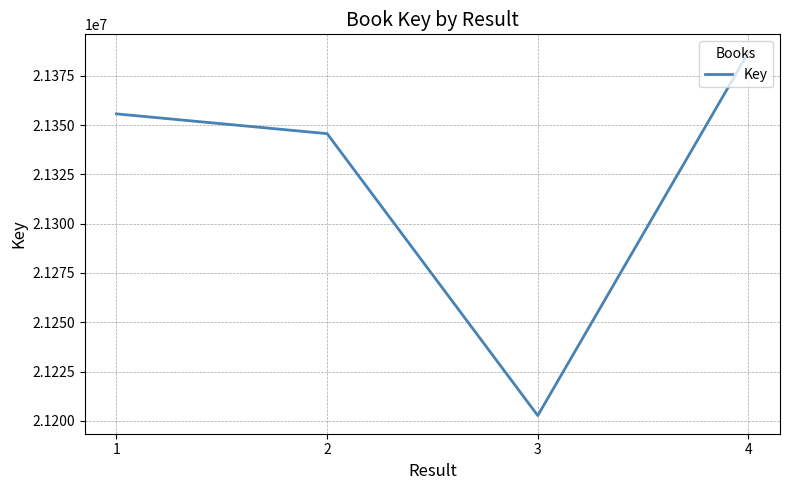

What is the difference between the maximum and minimum values?

184116